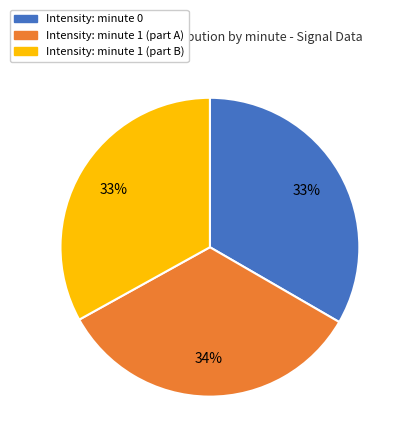

Does any single category account for the majority?

No